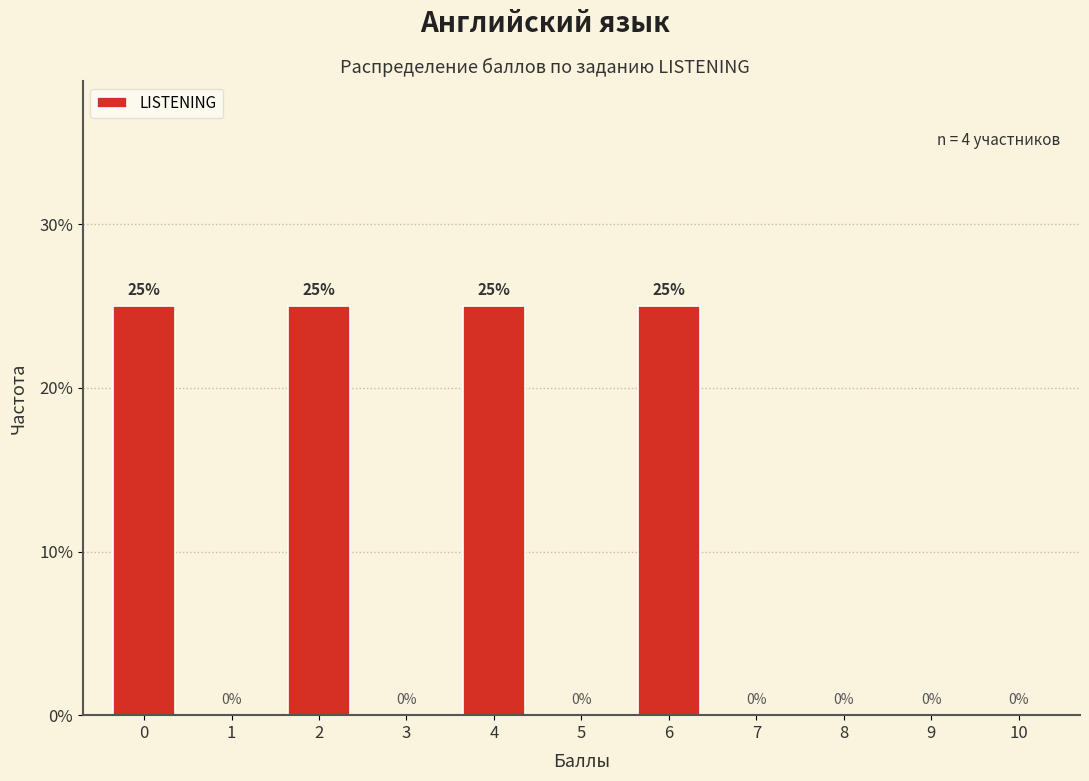

Reading left to right, extract all data points from this chart.

0=25	1=0	2=25	3=0	4=25	5=0	6=25	7=0	8=0	9=0	10=0